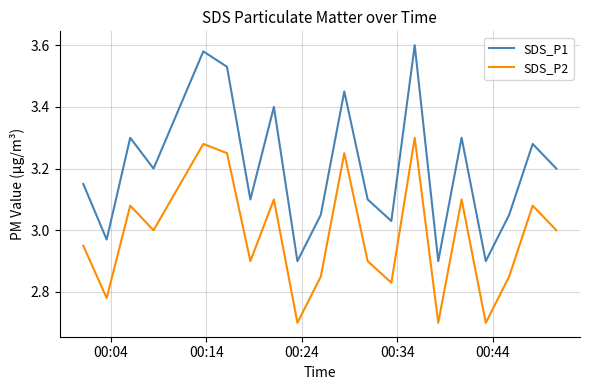

List the series in order of their peak value, highest first.

SDS_P1, SDS_P2